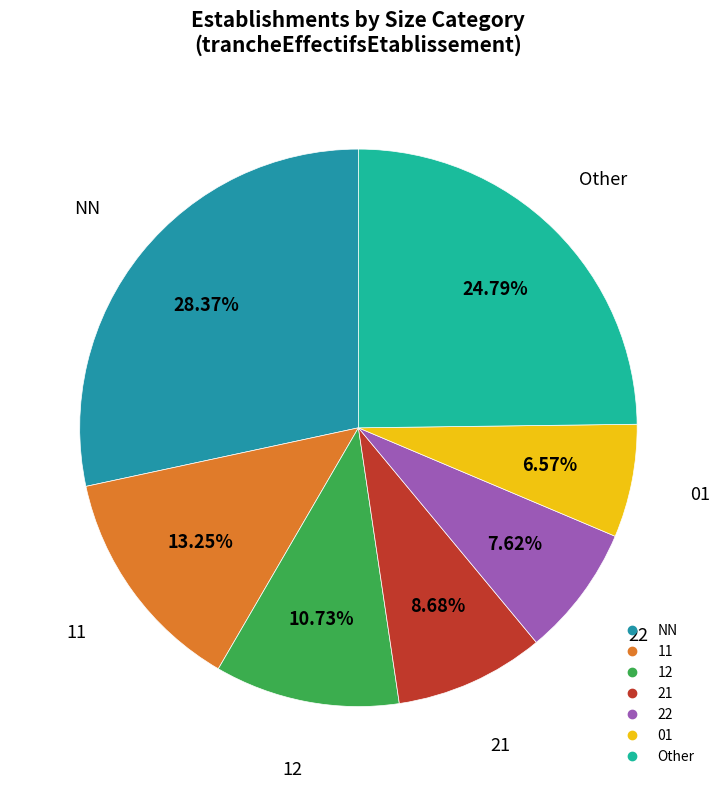

Does any single category account for the majority?

No